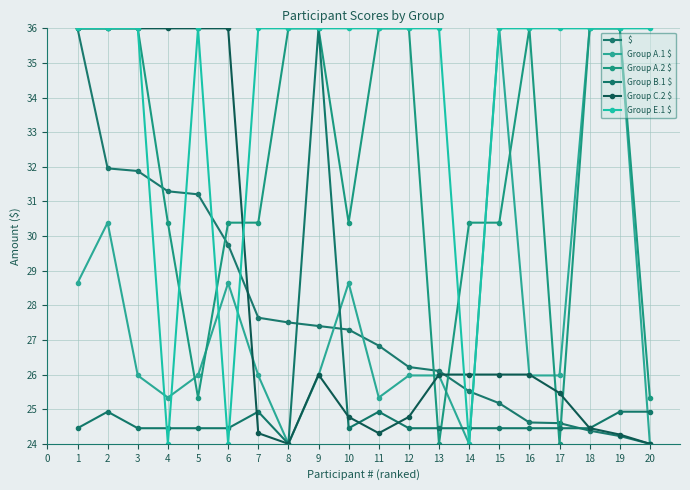

Between 12 and 18, which series saw the biggest shift?

Group A.1 $